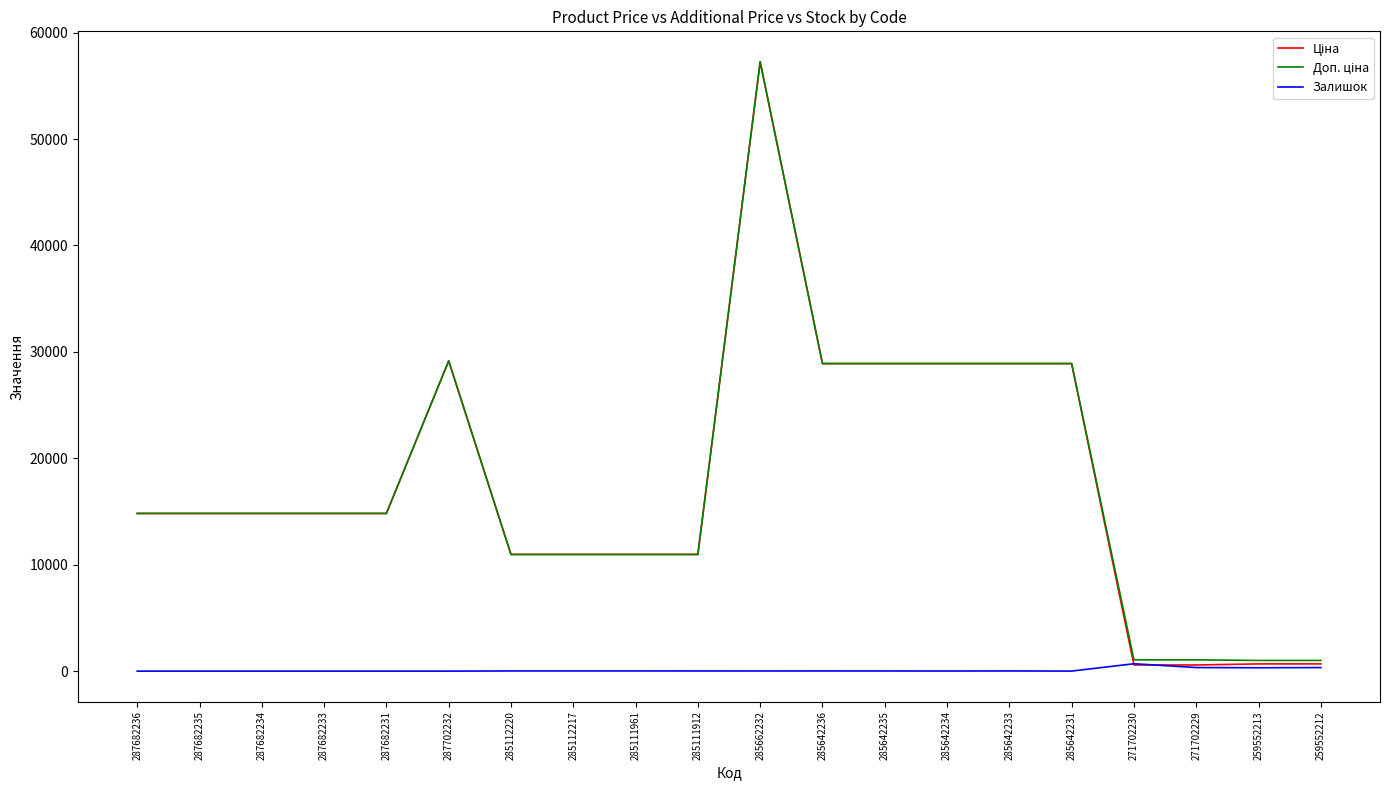

What is the greatest value displayed?

57258.0